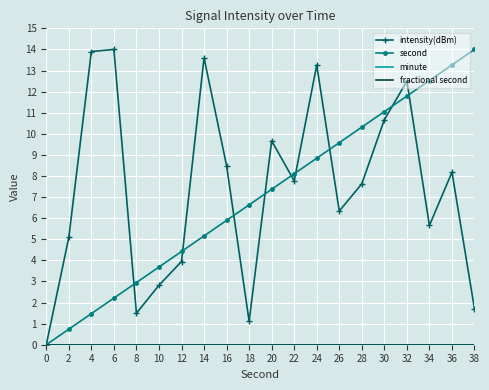

Is the value of minute at 6 greater than the value of intensity(dBm) at 34?

No